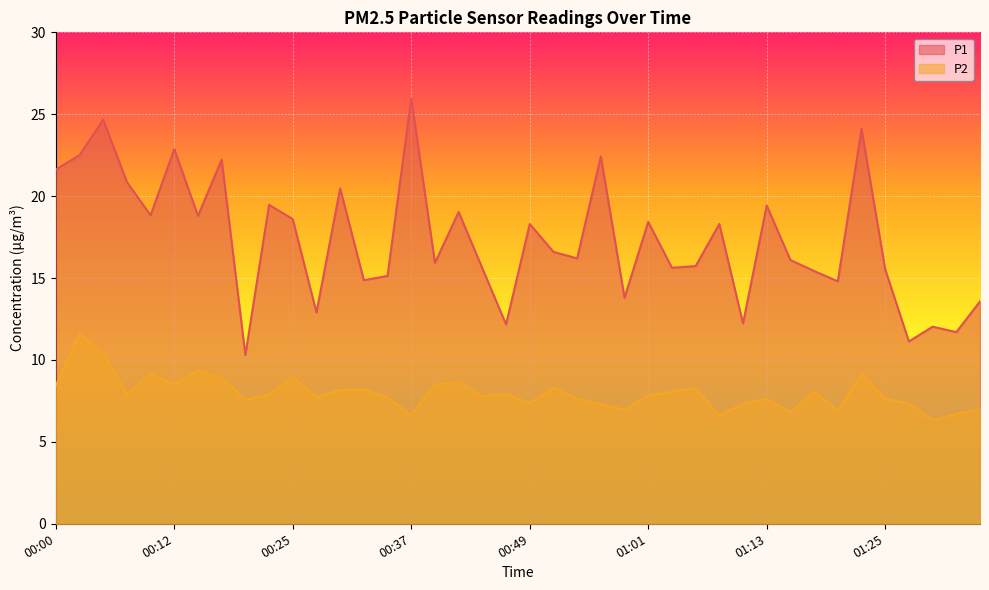

Rank the series by their maximum value, from lowest to highest.

P2 line, P1 line